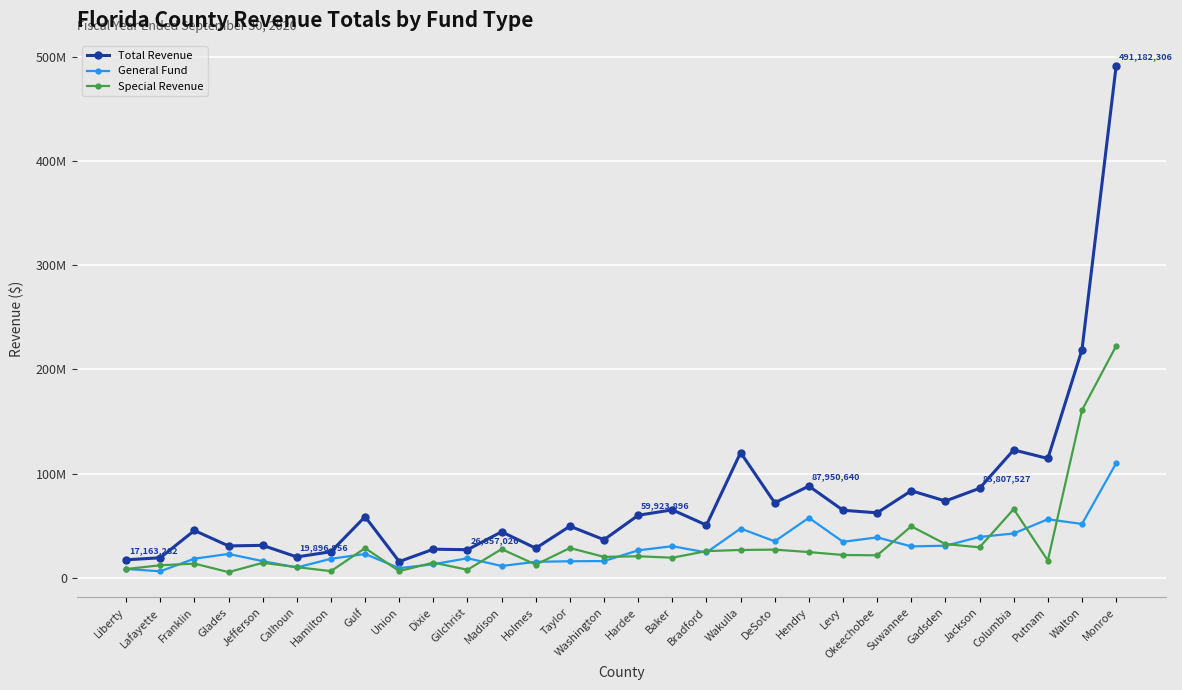

Does the chart have visible grid lines?

Yes